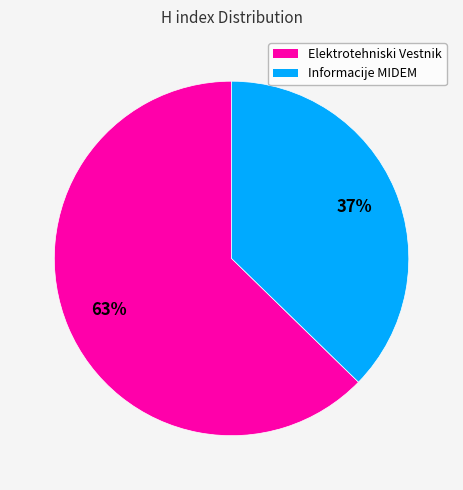

Do Informacije MIDEM and Elektrotehniski Vestnik together represent more than half of the pie?

Yes